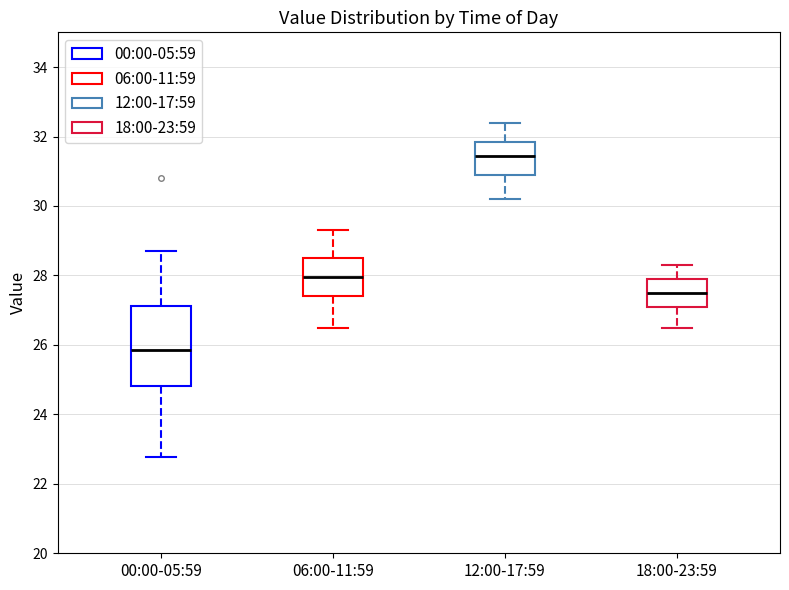

Which box's median line is the lowest?

00:00-05:59